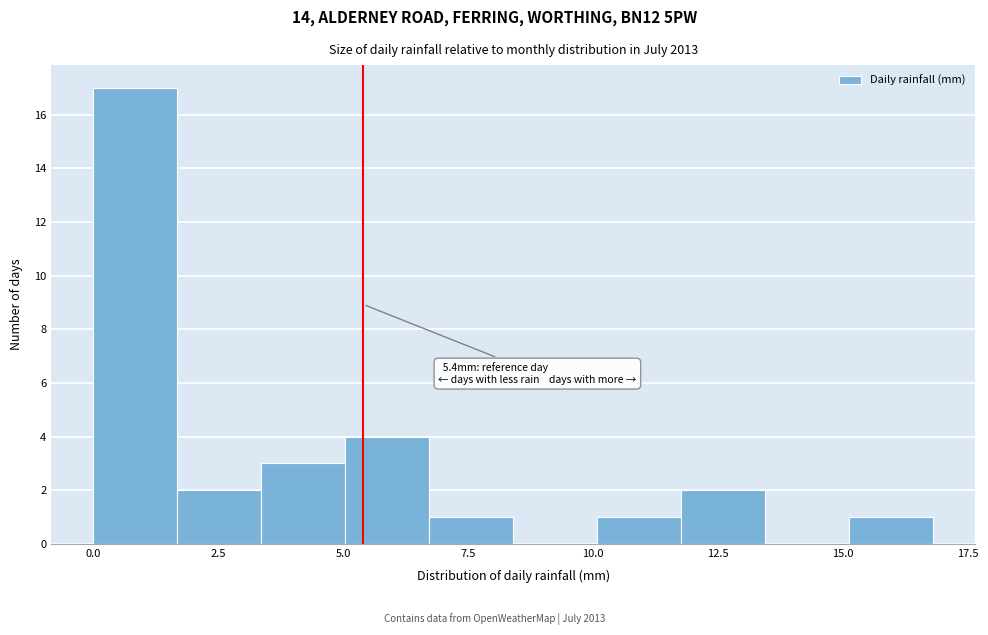

Around what value on the x-axis is the tallest bar? Give the approximate position of its centre, as read against the axis.

1.0